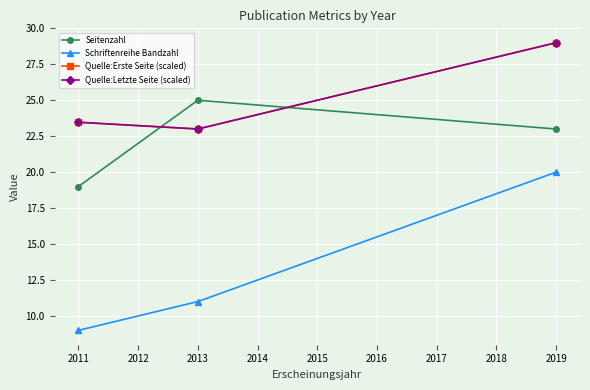

Reading left to right, extract all data points from this chart.

Seitenzahl: 19.0	25.0	23.0
Schriftenreihe Bandzahl: 9.0	11.0	20.0
Quelle:Erste Seite (scaled): 23.5	23.0	29.0
Quelle:Letzte Seite (scaled): 23.5	23.0	29.0